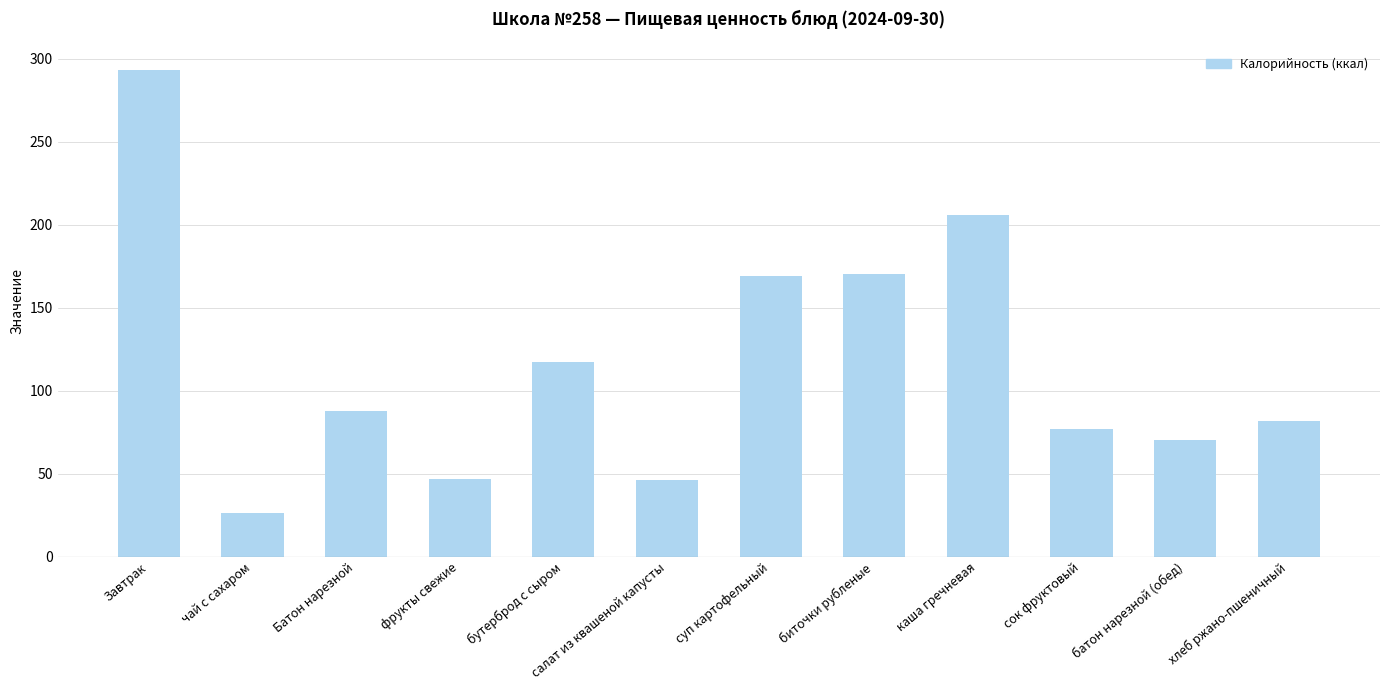

What is the approximate value at батон нарезной (обед)?

70